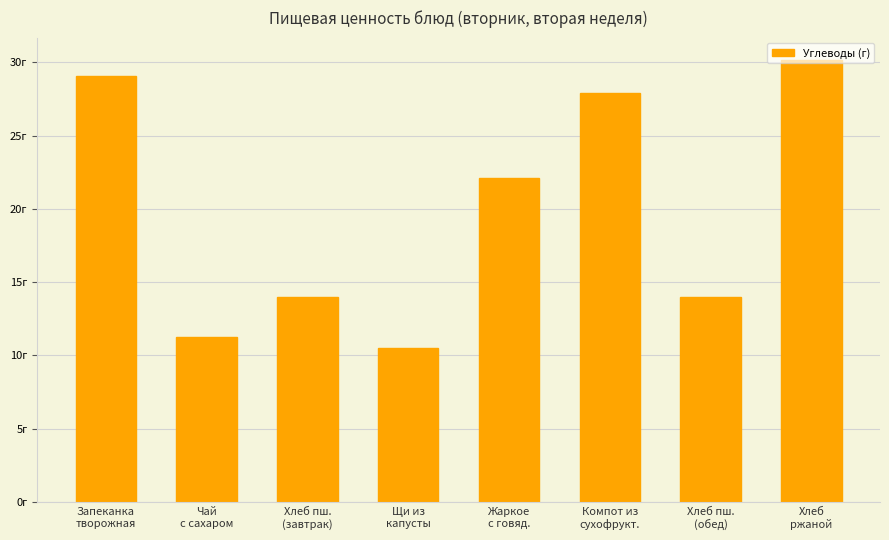

True or false: the data shows 5.4 at Щи из
капусты.

False